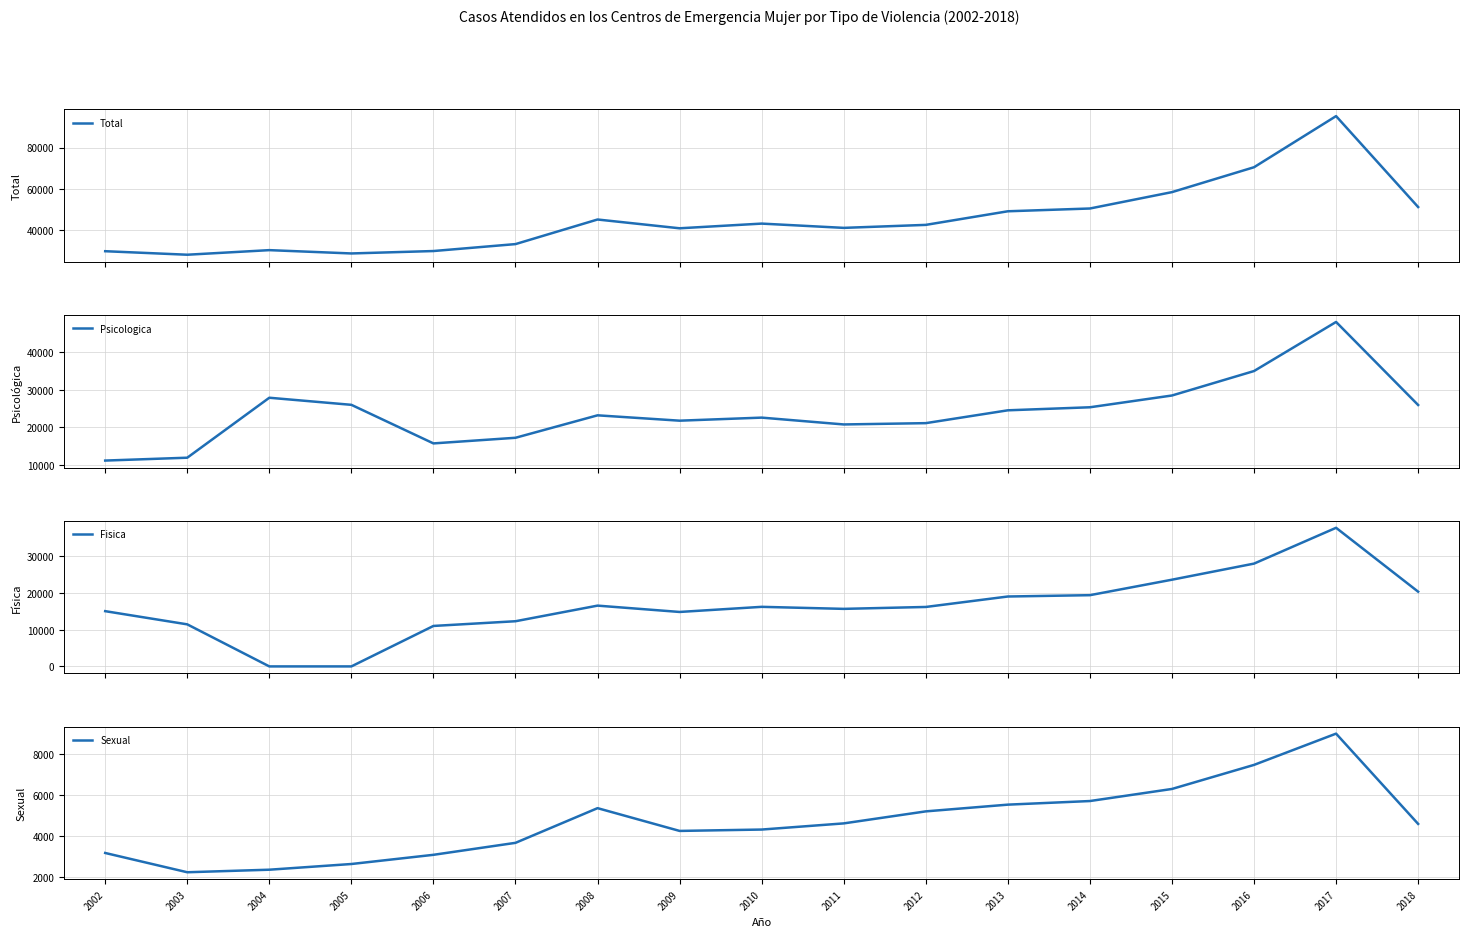

Which series has the largest total across all categories?

Total